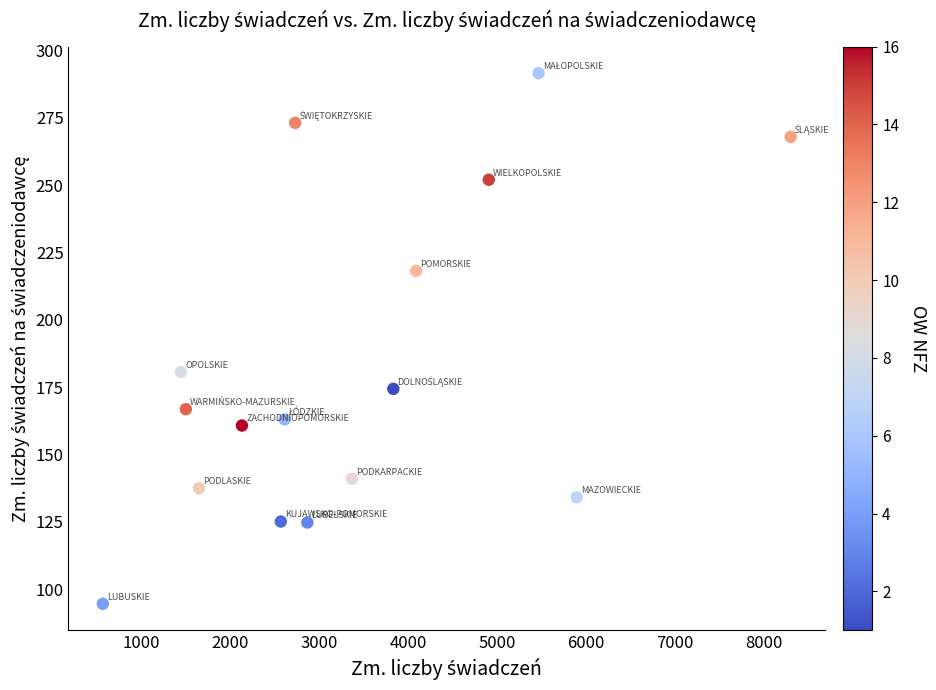

What is the range of Y values (max minus min)?

197.0